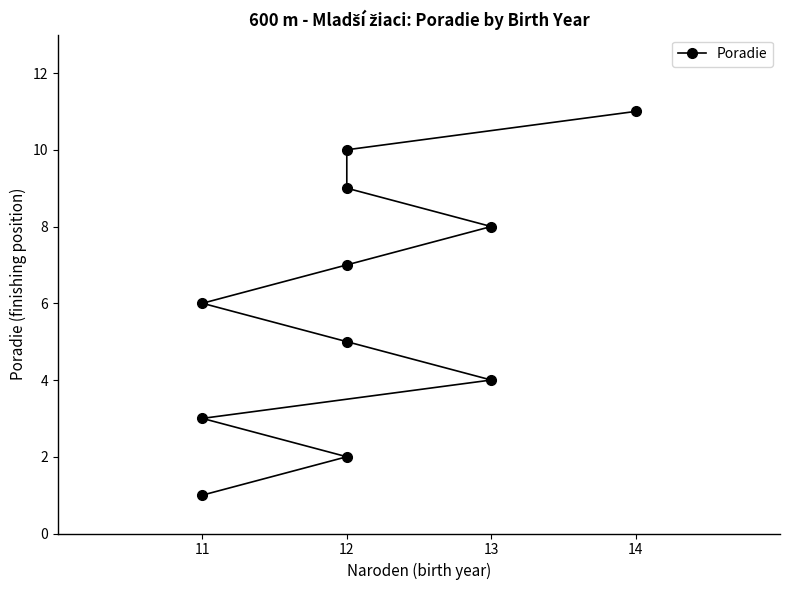

What is the change in value from 12 to 14?

+4